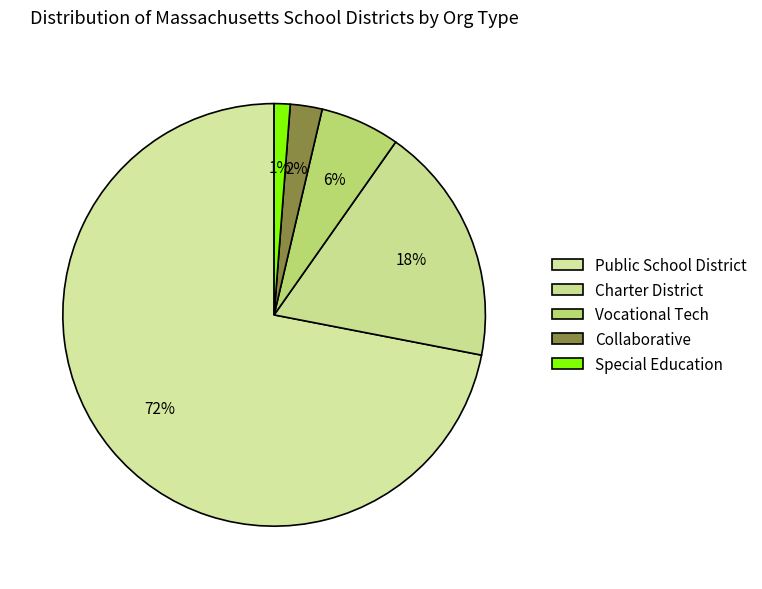

Count the number of slices in the pie.

5